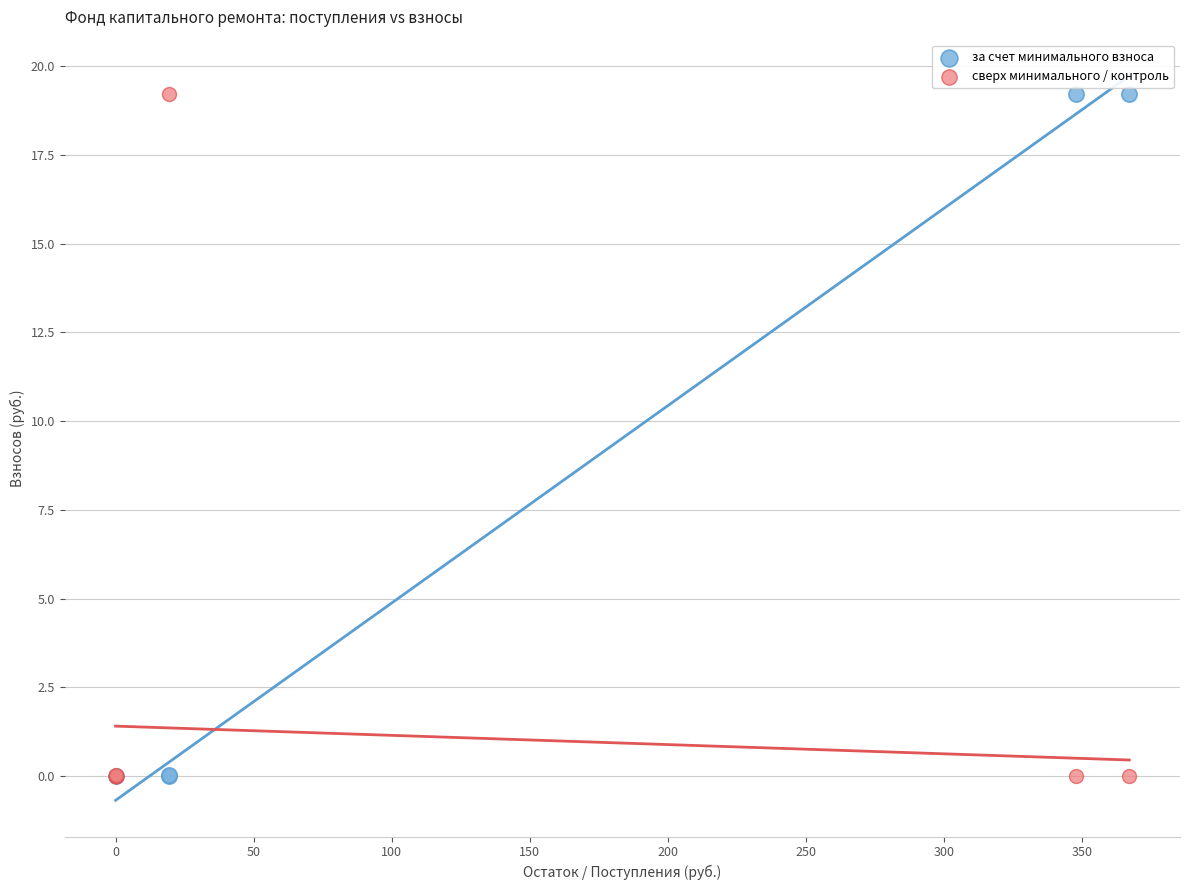

What are all the series names shown in the legend?

за счет минимального взноса, сверх минимального / контроль